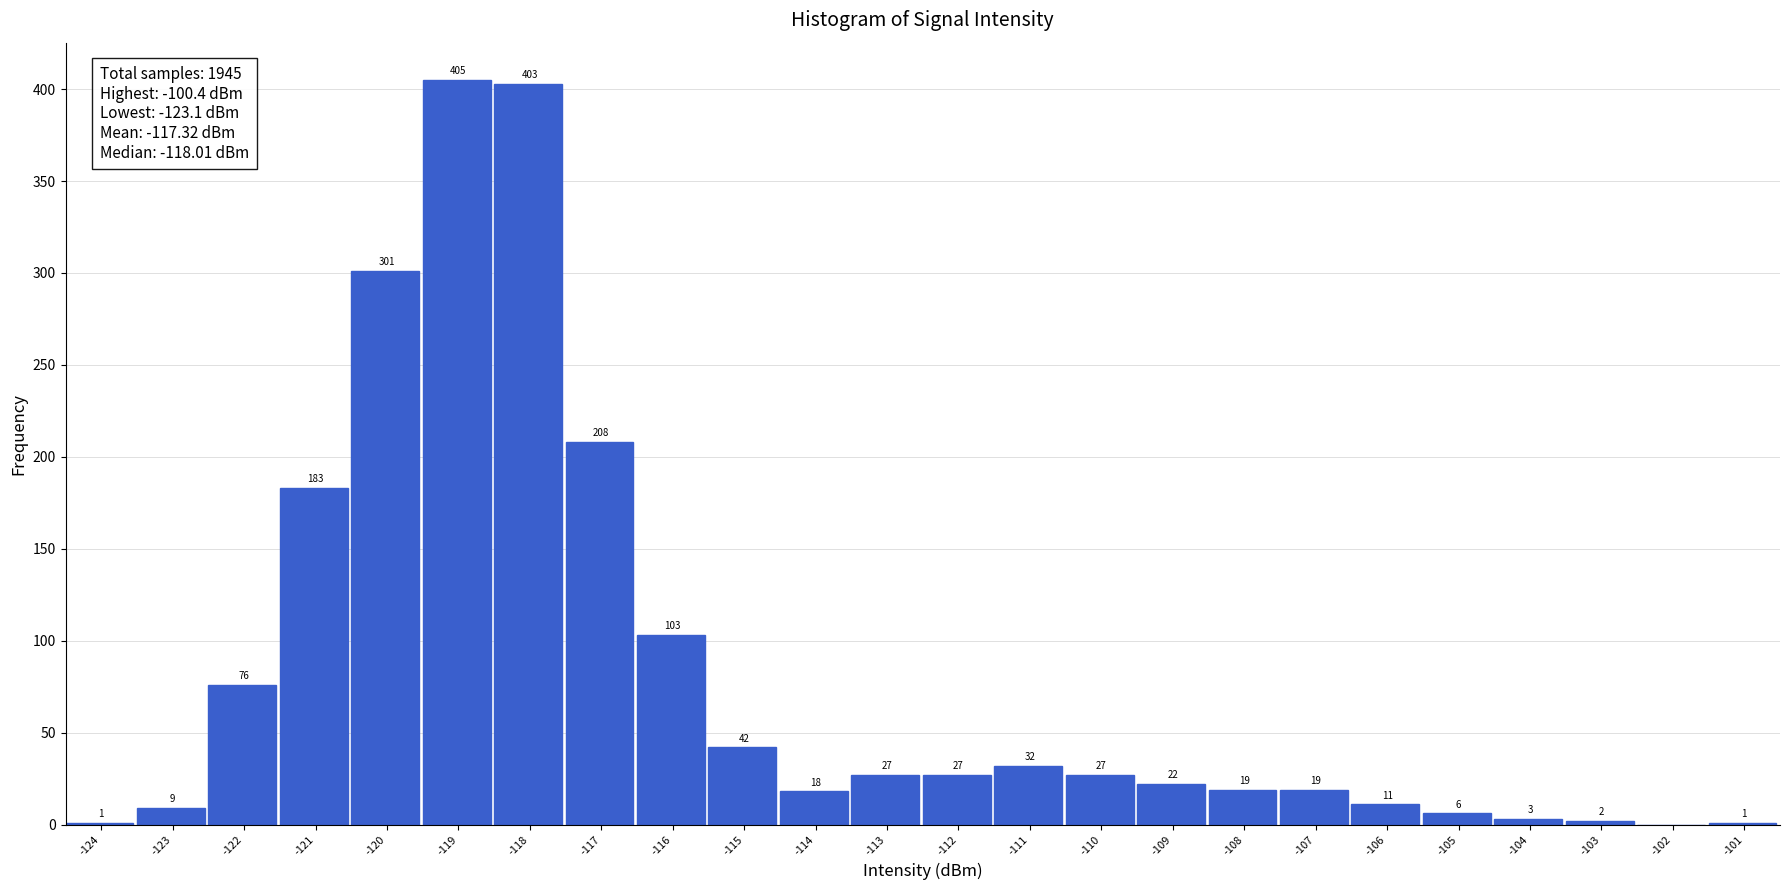

Reading left to right, extract all data points from this chart.

-124=1	-123=9	-122=76	-121=183	-120=301	-119=405	-118=403	-117=208	-116=103	-115=42	-114=18	-113=27	-112=27	-111=32	-110=27	-109=22	-108=19	-107=19	-106=11	-105=6	-104=3	-103=2	-102=0	-101=1